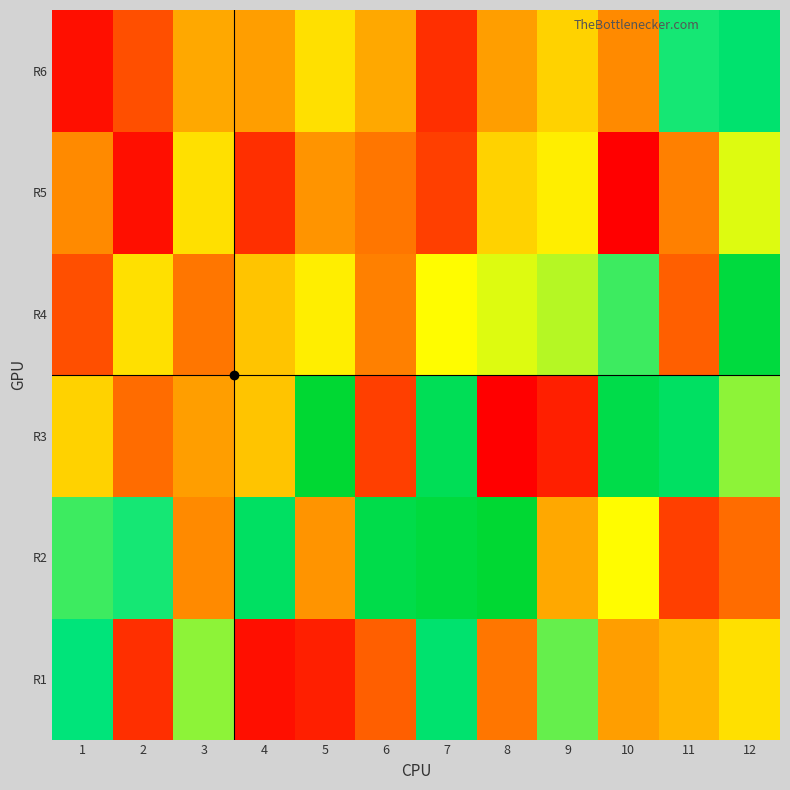

What is the spread (max minus min) of values at 4?

27